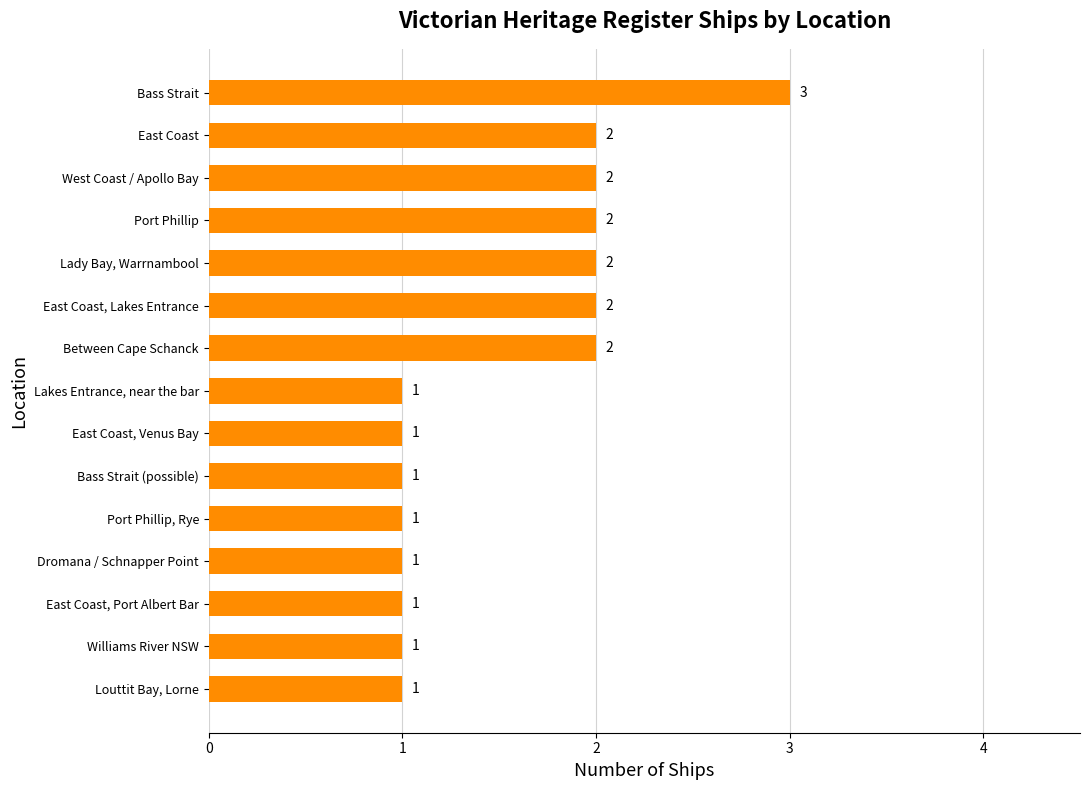

How many values are between 1 and 2?

14